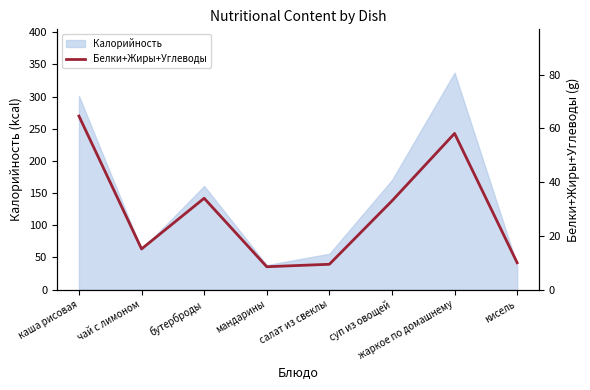

Approximately how many times larger is the value at мандарины compared to каша рисовая?

0.1